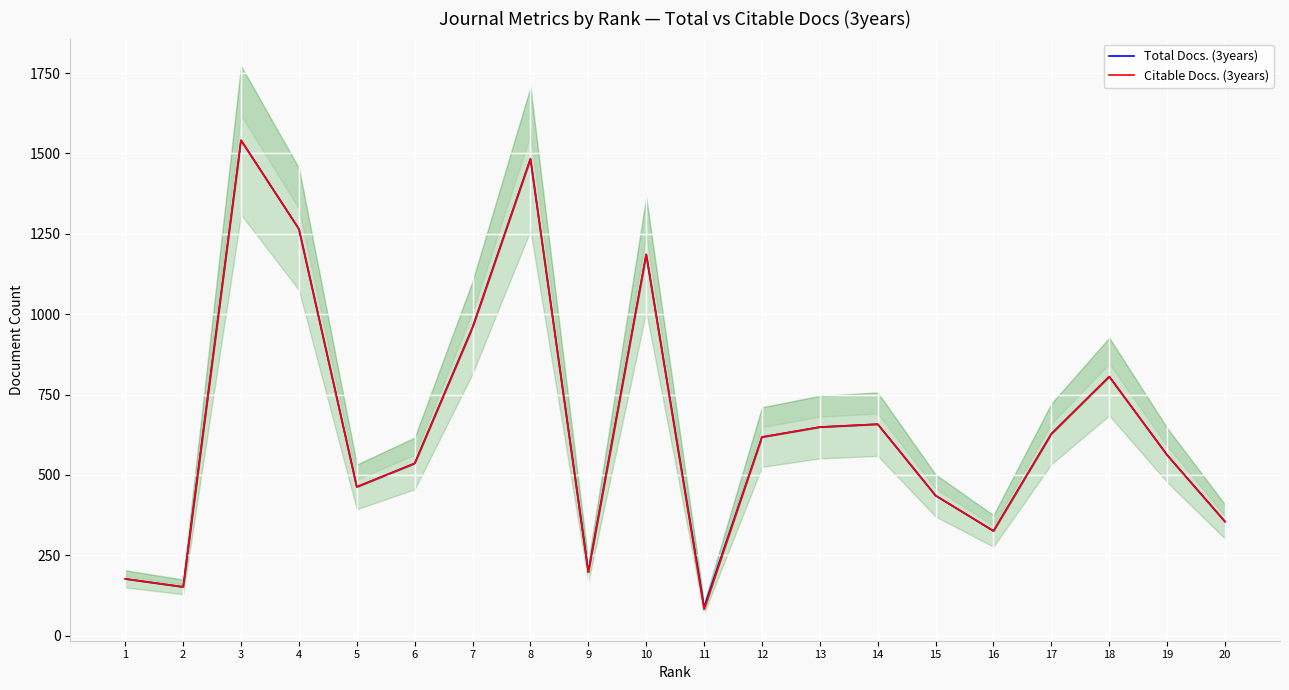

Which label corresponds to the largest value in the chart?

3